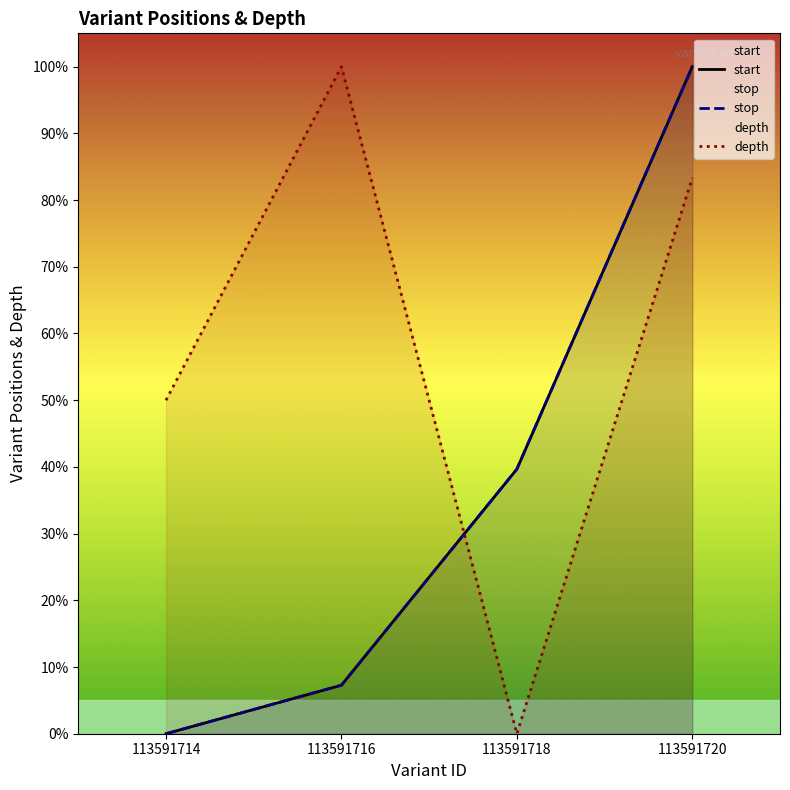

Reading left to right, extract all data points from this chart.

start: 113591714=0.0	113591716=7.3	113591718=39.7	113591720=100.0
stop: 113591714=0.0	113591716=7.3	113591718=39.7	113591720=100.0
depth: 113591714=50.0	113591716=100.0	113591718=0.0	113591720=83.3